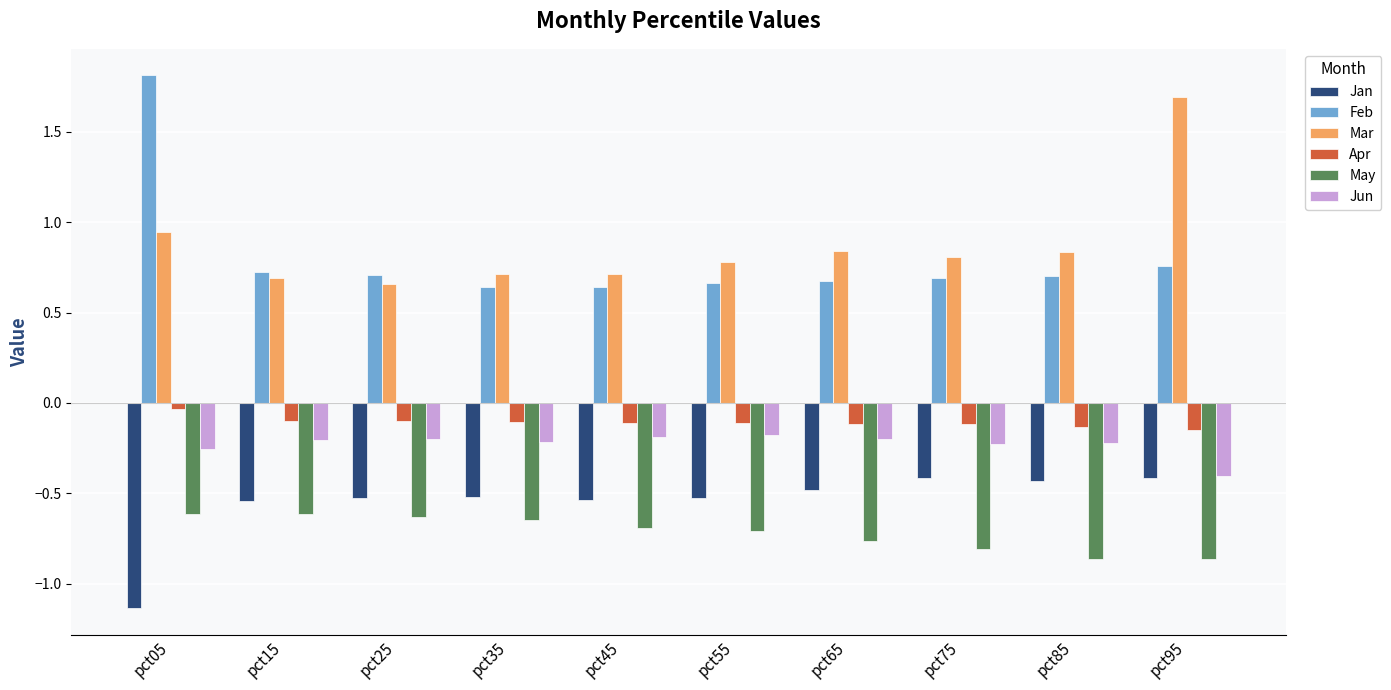

Which series has the largest total across all categories?

Mar